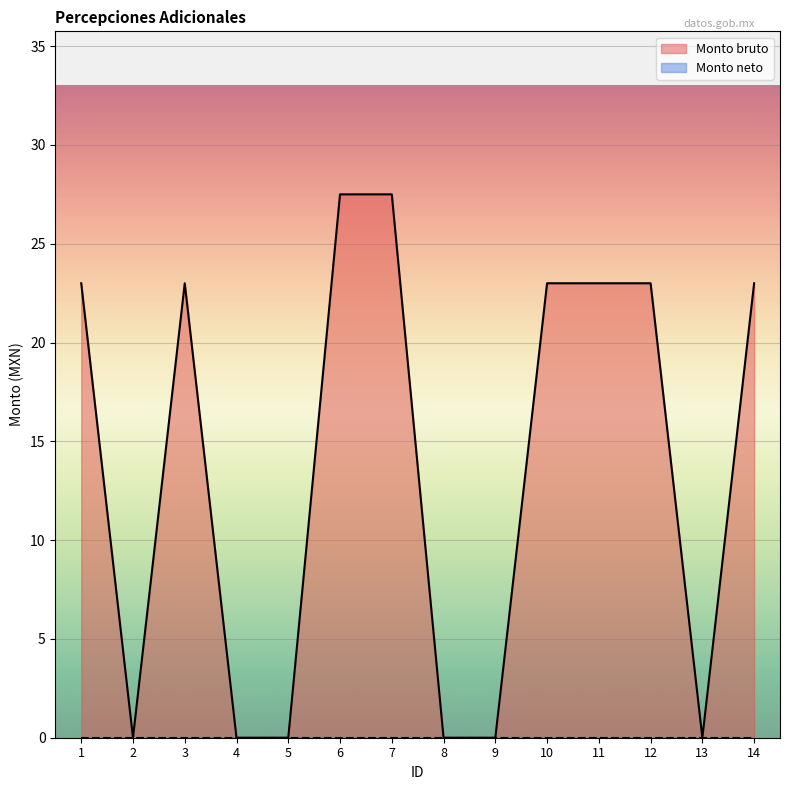

At which category does the data reach its first local valley?

2